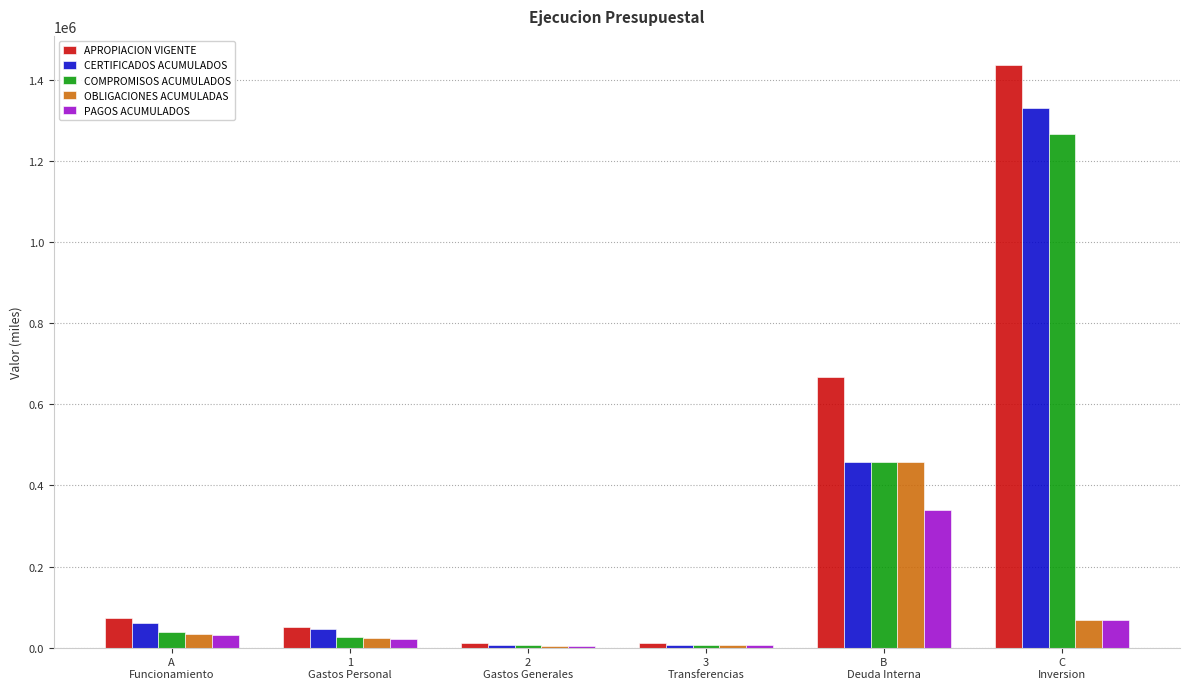

At which label does COMPROMISOS ACUMULADOS reach its peak?

C
Inversion